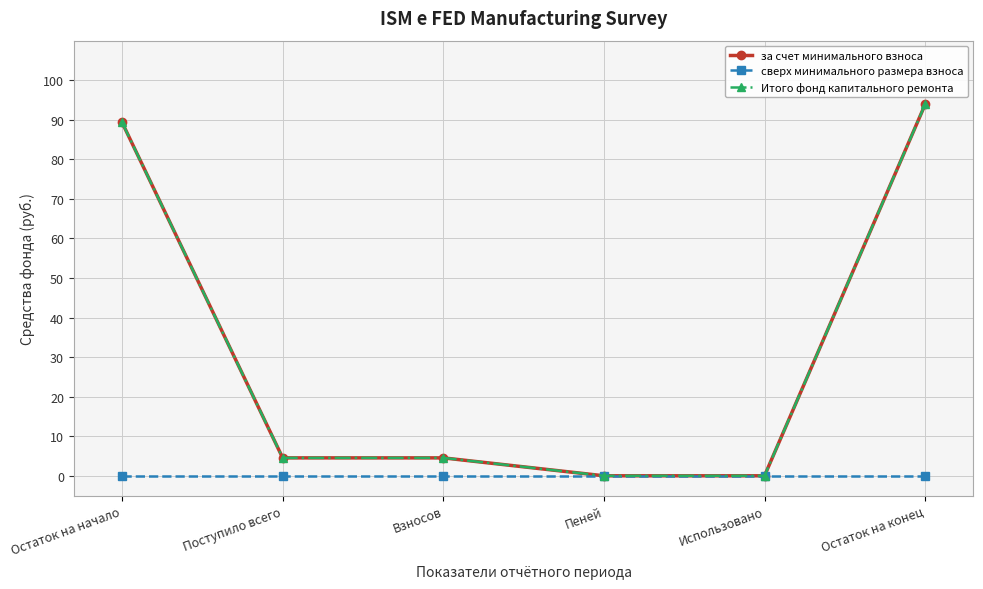

Reading left to right, list all the values displayed in this chart.

за счет минимального взноса: Остаток на начало=89.3	Поступило всего=4.5	Взносов=4.5	Пеней=0.0	Использовано=0.0	Остаток на конец=93.9
сверх минимального размера взноса: Остаток на начало=0.0	Поступило всего=0.0	Взносов=0.0	Пеней=0.0	Использовано=0.0	Остаток на конец=0.0
Итого фонд капитального ремонта: Остаток на начало=89.3	Поступило всего=4.5	Взносов=4.5	Пеней=0.0	Использовано=0.0	Остаток на конец=93.9